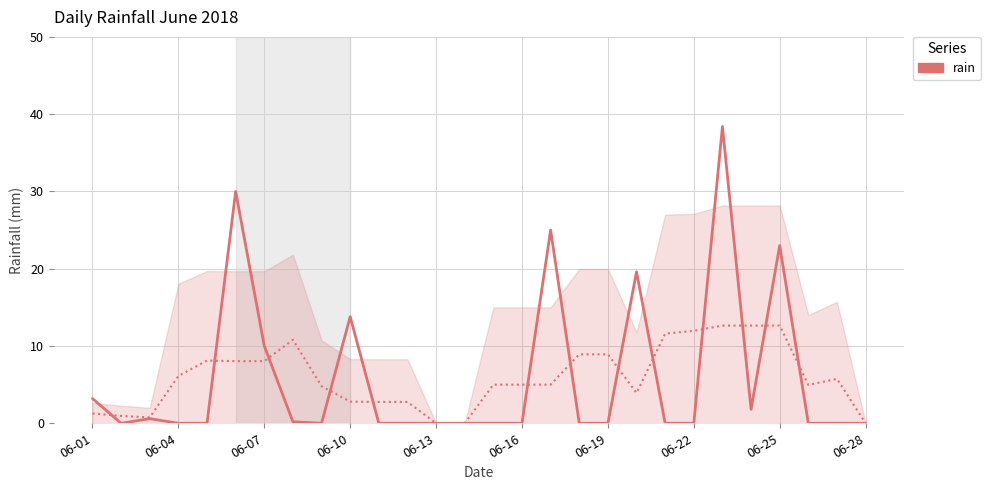

What position from the left is 17?

18